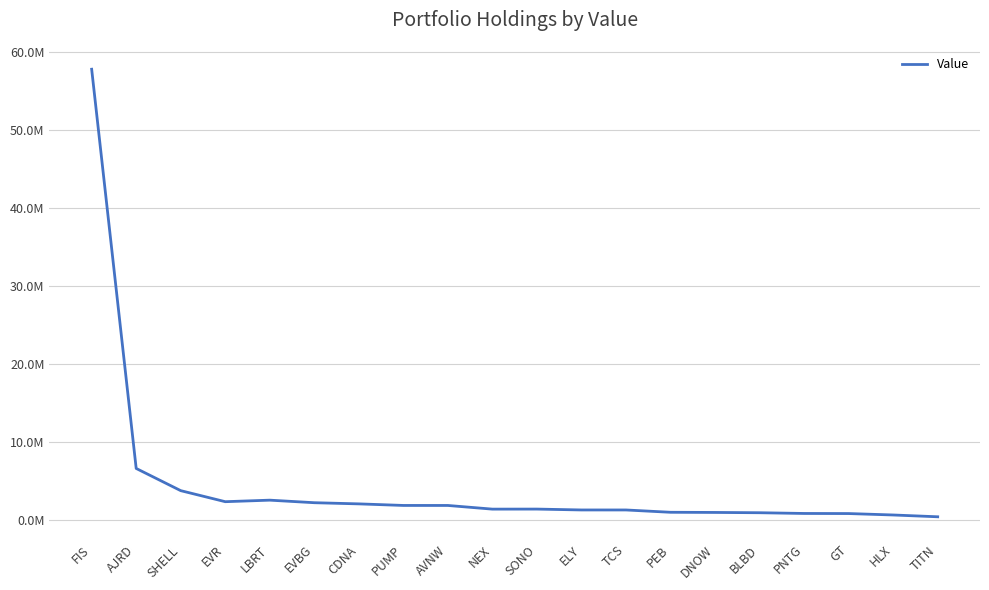

Is this an area chart (filled region under the line)?

No